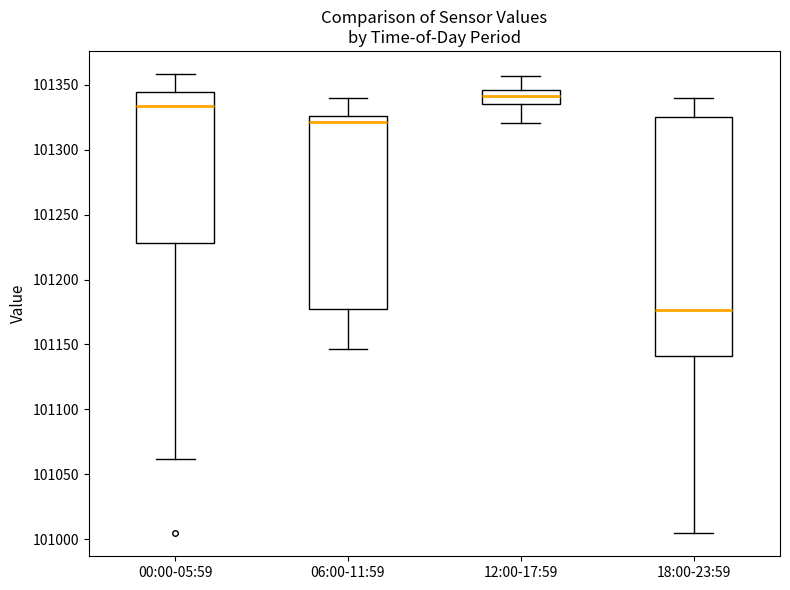

Where is the lower edge of the box for 12:00-17:59 on the y-axis? The values are not printed on the chart, so give them approximately, as read against the axis.

101335